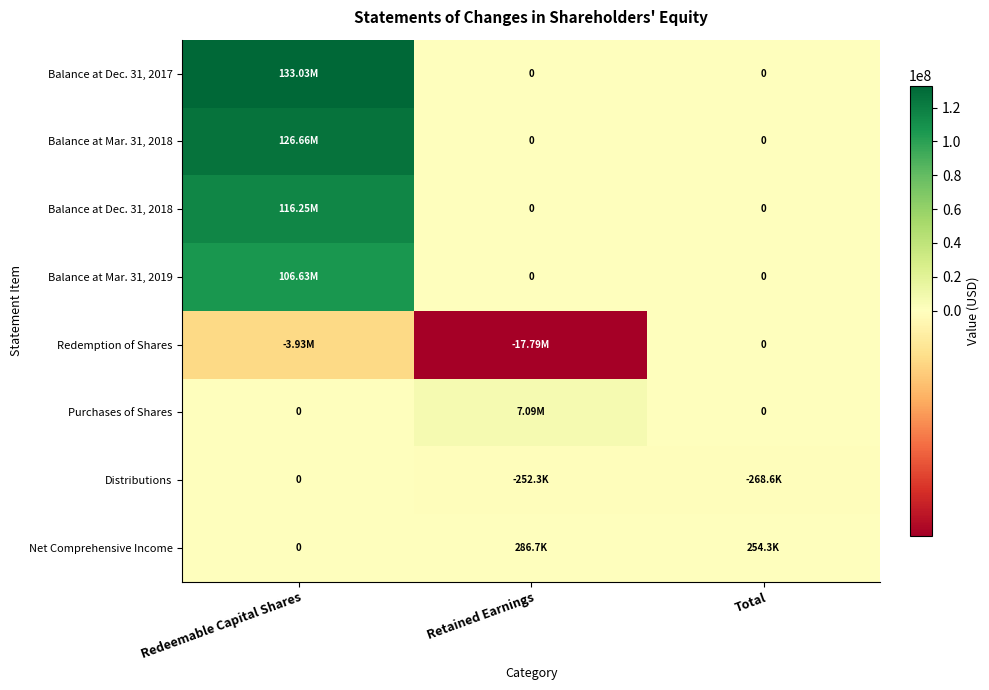

What is the difference between the highest and lowest values at Retained Earnings?

24887475